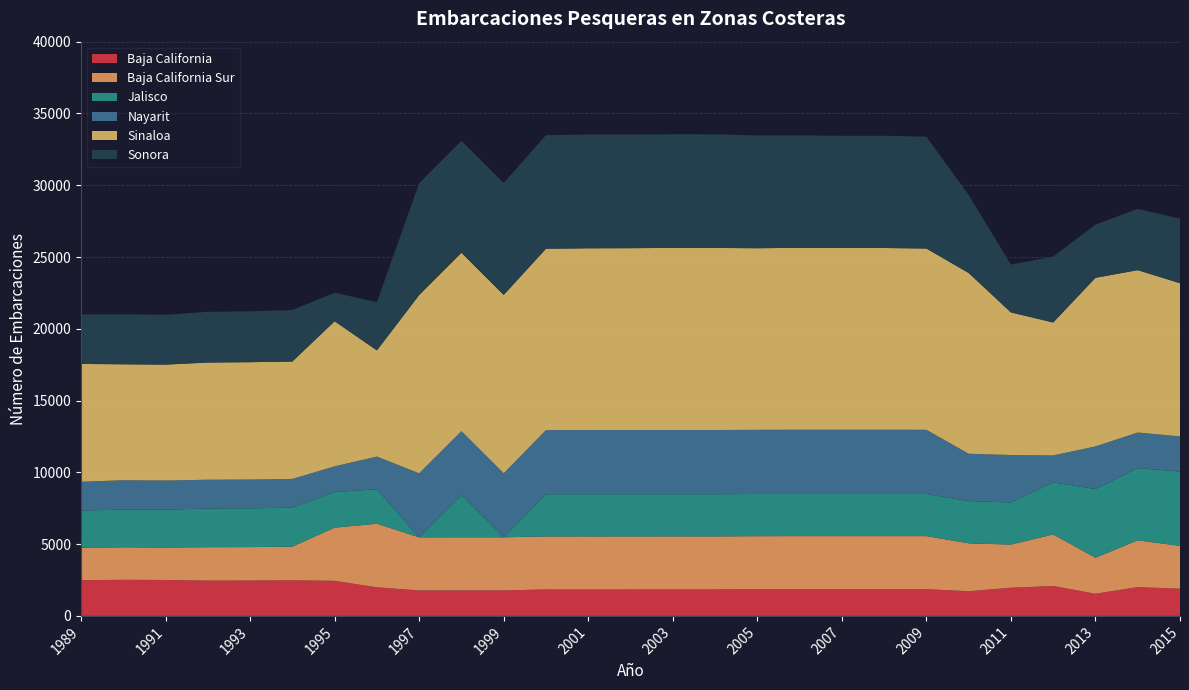

Reading left to right, list all the values displayed in this chart.

Baja California: 1989=2487	1990=2515	1991=2503	1992=2460	1993=2464	1994=2479	1995=2443	1996=1992	1997=1773	1998=1777	1999=1777	2000=1842	2001=1836	2002=1842	2003=1843	2004=1845	2005=1857	2006=1863	2007=1863	2008=1863	2009=1863	2010=1718	2011=1964	2012=2084	2013=1544	2014=2007	2015=1895
Baja California Sur: 1989=2258	1990=2265	1991=2259	1992=2326	1993=2329	1994=2348	1995=3704	1996=4429	1997=3700	1998=3698	1999=3698	2000=3694	2001=3701	2002=3696	2003=3698	2004=3694	2005=3696	2006=3694	2007=3694	2008=3694	2009=3694	2010=3338	2011=3000	2012=3591	2013=2507	2014=3258	2015=2981
Jalisco: 1989=2594	1990=2628	1991=2634	1992=2696	1993=2700	1994=2714	1995=2477	1996=2402	1997=0	1998=2938	1999=0	2000=2938	2001=2939	2002=2939	2003=2939	2004=2939	2005=2939	2006=2939	2007=2939	2008=2939	2009=2939	2010=2939	2011=2939	2012=3626	2013=4789	2014=5028	2015=5179
Nayarit: 1989=2003	1990=2042	1991=2035	1992=2004	1993=2005	1994=2001	1995=1794	1996=2277	1997=4460	1998=4460	1999=4460	2000=4468	2001=4468	2002=4470	2003=4471	2004=4471	2005=4470	2006=4471	2007=4471	2008=4471	2009=4469	2010=3302	2011=3302	2012=1877	2013=2966	2014=2483	2015=2450
Sinaloa: 1989=8209	1990=8077	1991=8074	1992=8163	1993=8176	1994=8178	1995=10105	1996=7395	1997=12420	1998=12424	1999=12424	2000=12634	2001=12663	2002=12668	2003=12685	2004=12683	2005=12649	2006=12675	2007=12660	2008=12660	2009=12626	2010=12590	2011=9936	2012=9260	2013=11744	2014=11309	2015=10670
Sonora: 1989=3447	1990=3485	1991=3470	1992=3534	1993=3544	1994=3588	1995=1994	1996=3358	1997=7795	1998=7797	1999=7797	2000=7913	2001=7925	2002=7925	2003=7916	2004=7919	2005=7856	2006=7830	2007=7819	2008=7819	2009=7792	2010=5439	2011=3331	2012=4588	2013=3709	2014=4267	2015=4493